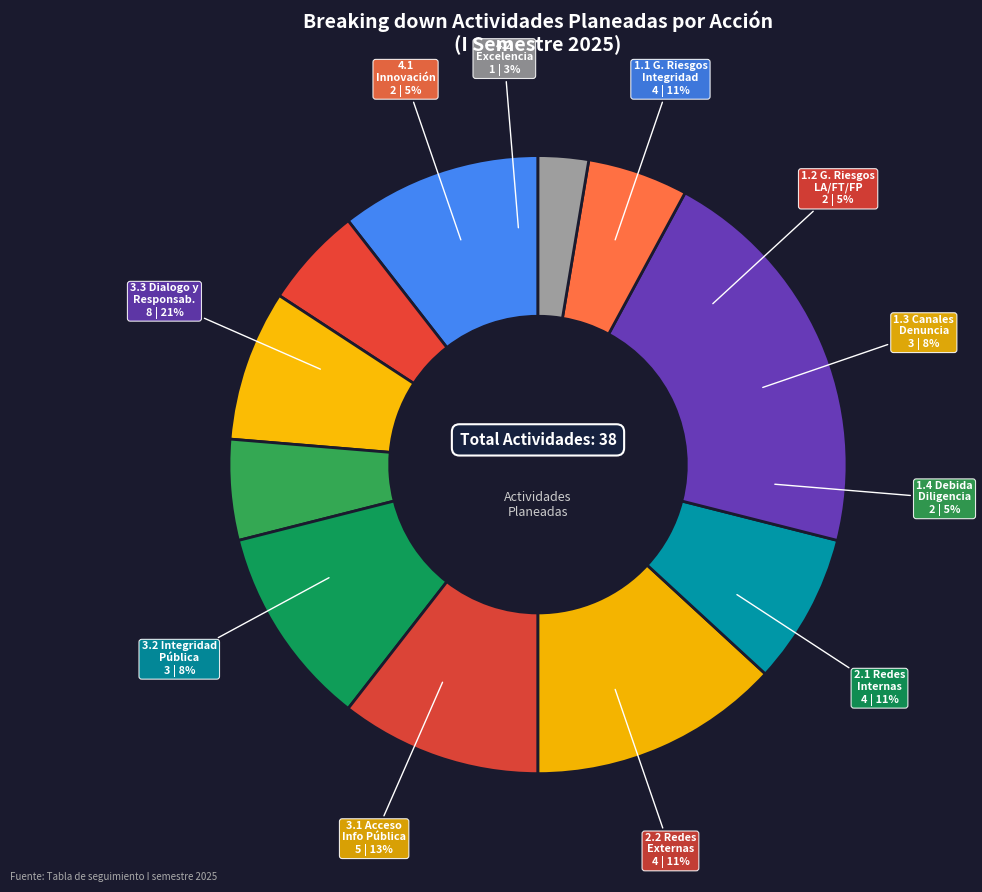

Count the number of slices in the pie.

11